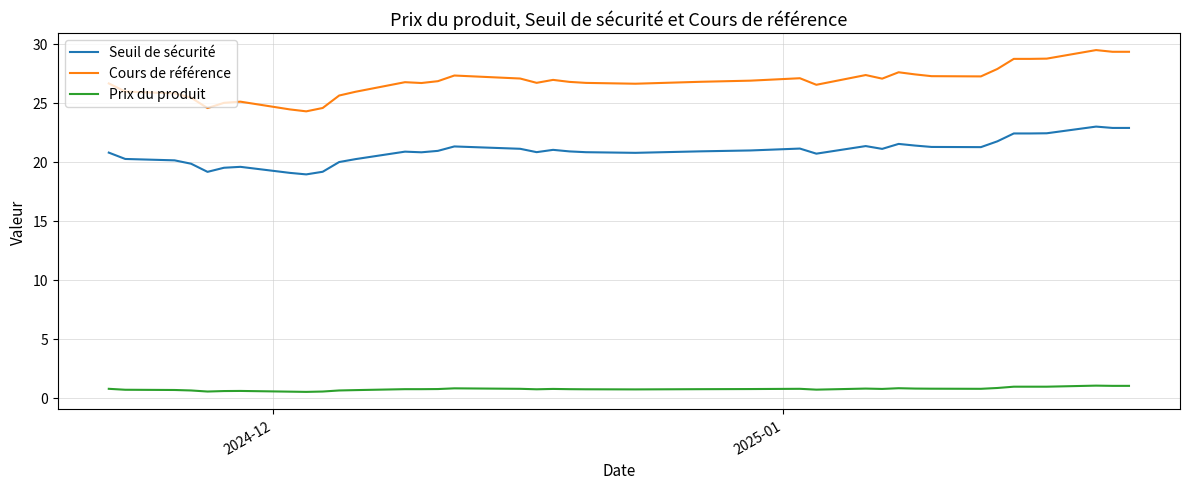

Does the chart have visible grid lines?

Yes